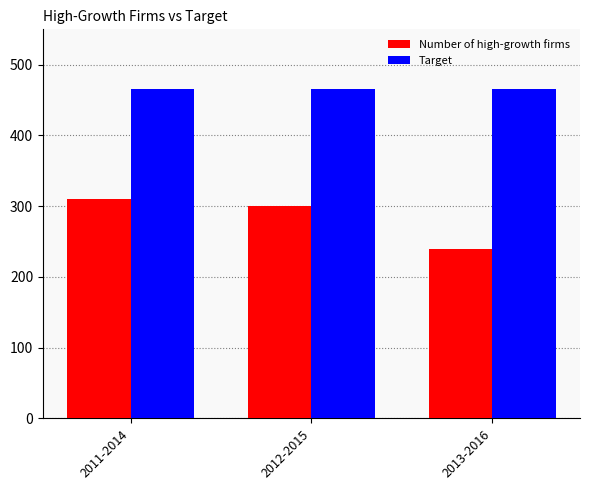

Rank the series by their average value, from lowest to highest.

Number of high-growth firms, Target